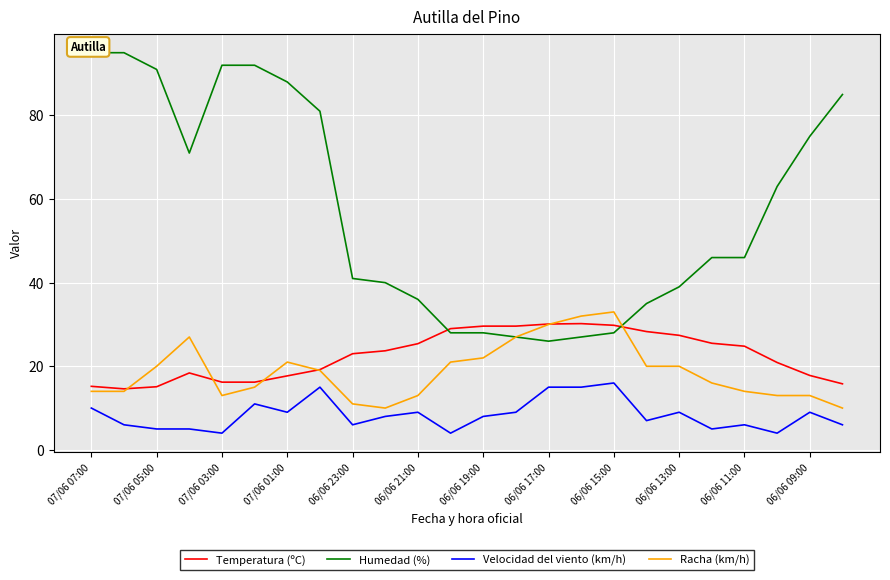

What is the sum of the Temperatura (ºC) values at 06/06 17:00 and 07/06 03:00?

46.3